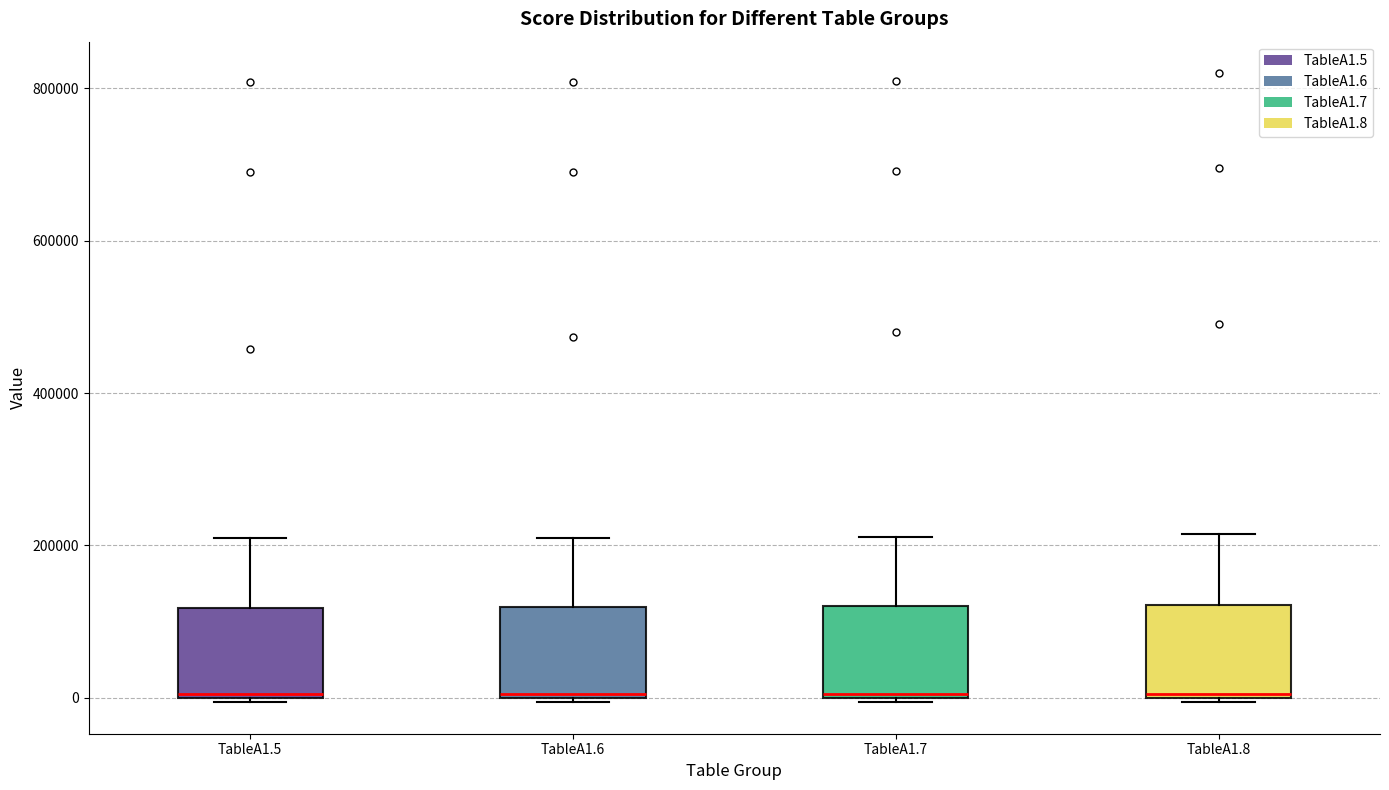

Reading left to right, transcribe this box plot: for each box, give where its median line is, the range the box spans, and where its two whiskers end, as read against the y-axis. The values are not printed on the chart, so give them approximately, as read against the axis.

TableA1.5: median 0, box 0 to 120000, whiskers 0 to 200000
TableA1.6: median 0, box 0 to 120000, whiskers 0 to 200000
TableA1.7: median 0, box 0 to 120000, whiskers 0 to 220000
TableA1.8: median 0, box 0 to 120000, whiskers 0 (just below the box's lower edge) to 220000